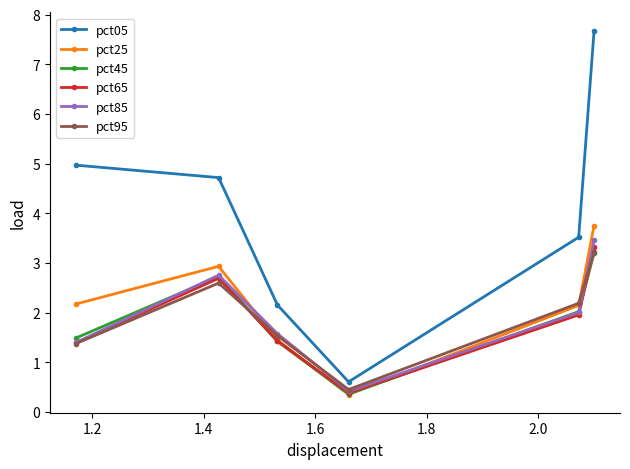

What are all the series names shown in the legend?

pct05, pct25, pct45, pct65, pct85, pct95